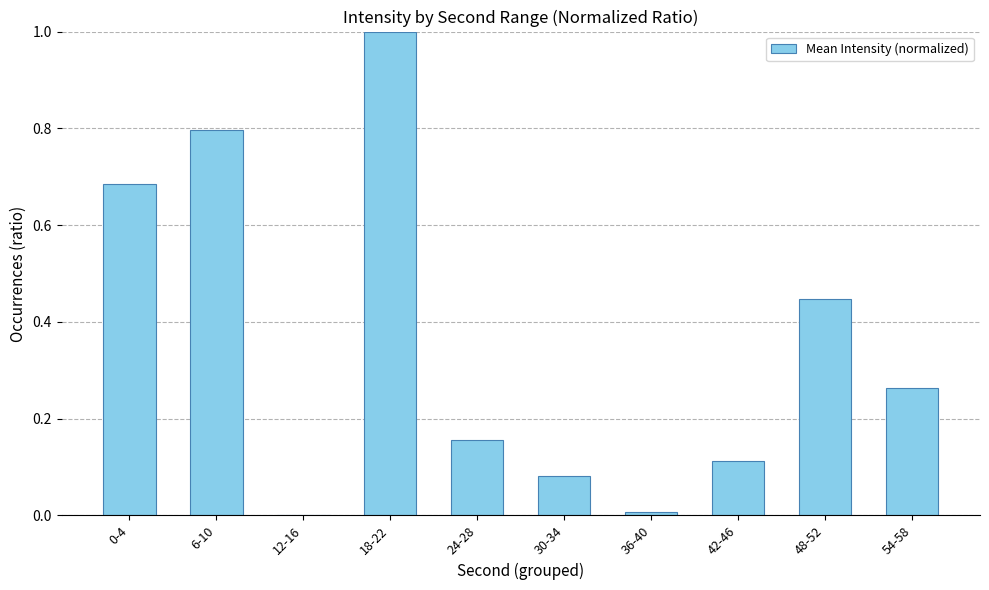

Which label corresponds to the largest value in the chart?

18-22